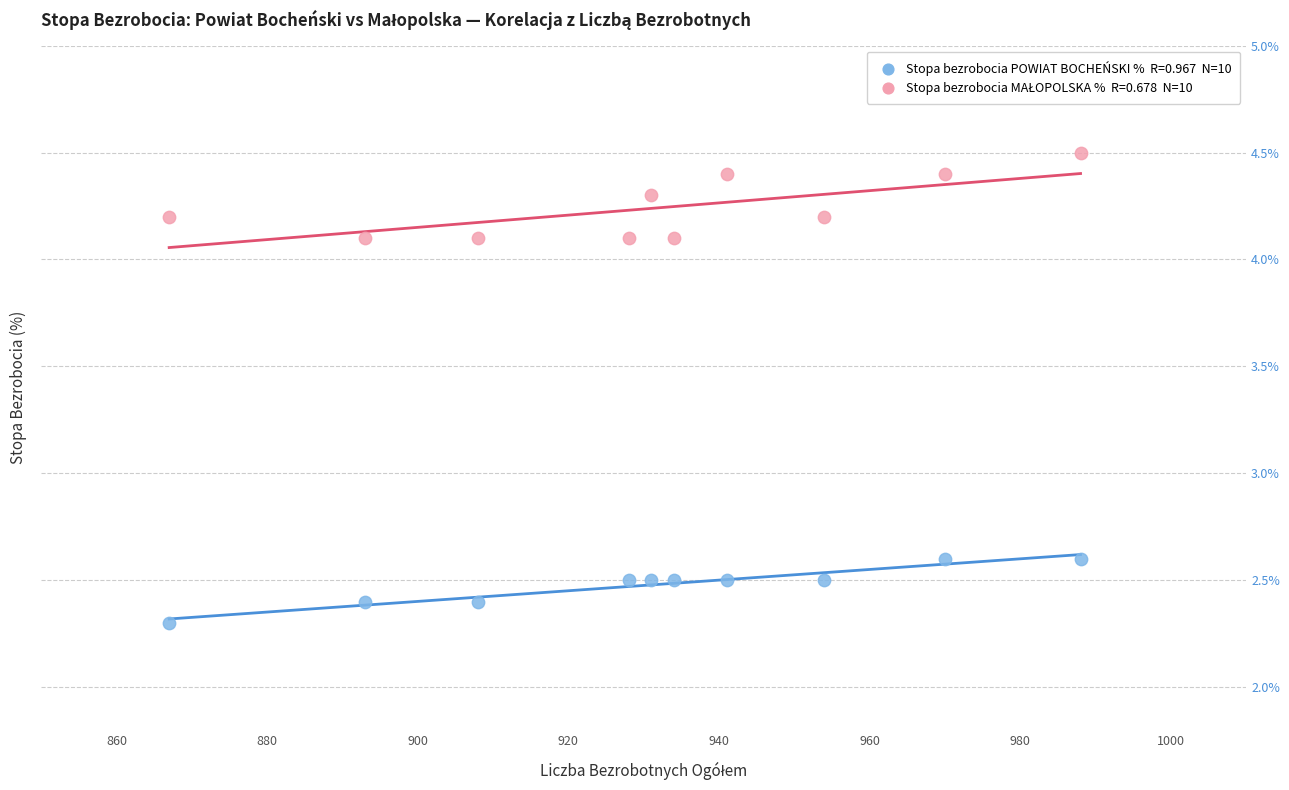

Across all data points, what is the range of Y values (max minus min)?

2.2